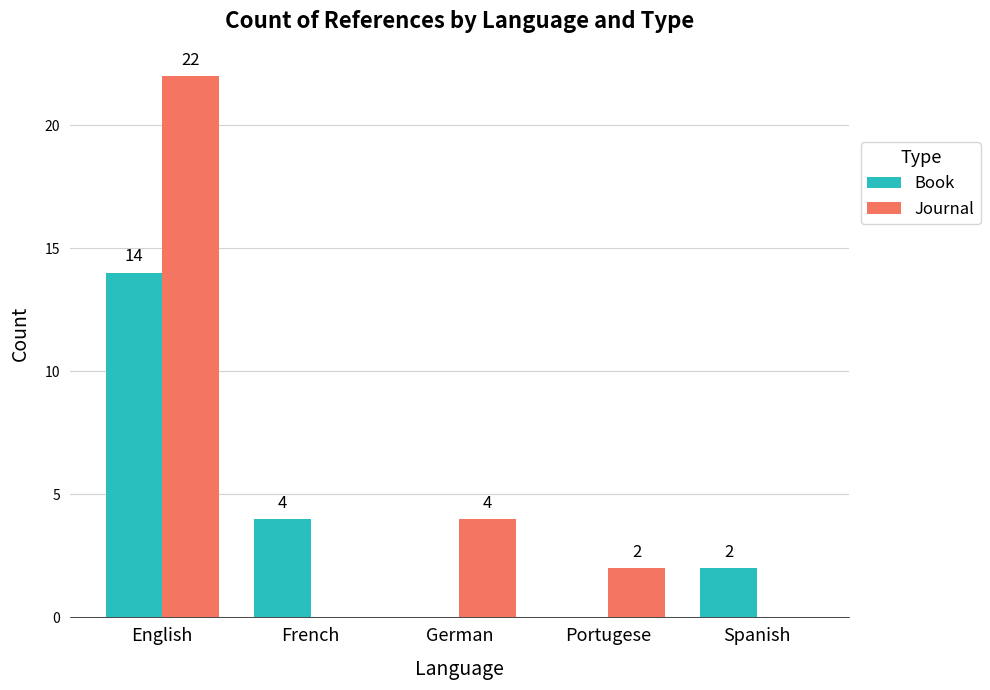

What is the greatest value displayed?

22